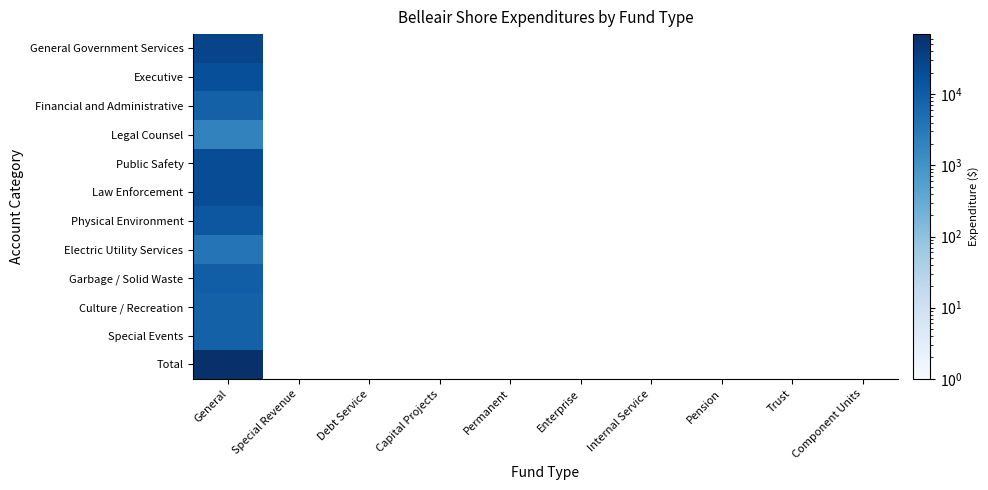

List the series in order of their peak value, highest first.

Total, General Government Services, Public Safety, Law Enforcement, Executive, Physical Environment, Garbage / Solid Waste, Culture / Recreation, Special Events, Financial and Administrative, Electric Utility Services, Legal Counsel